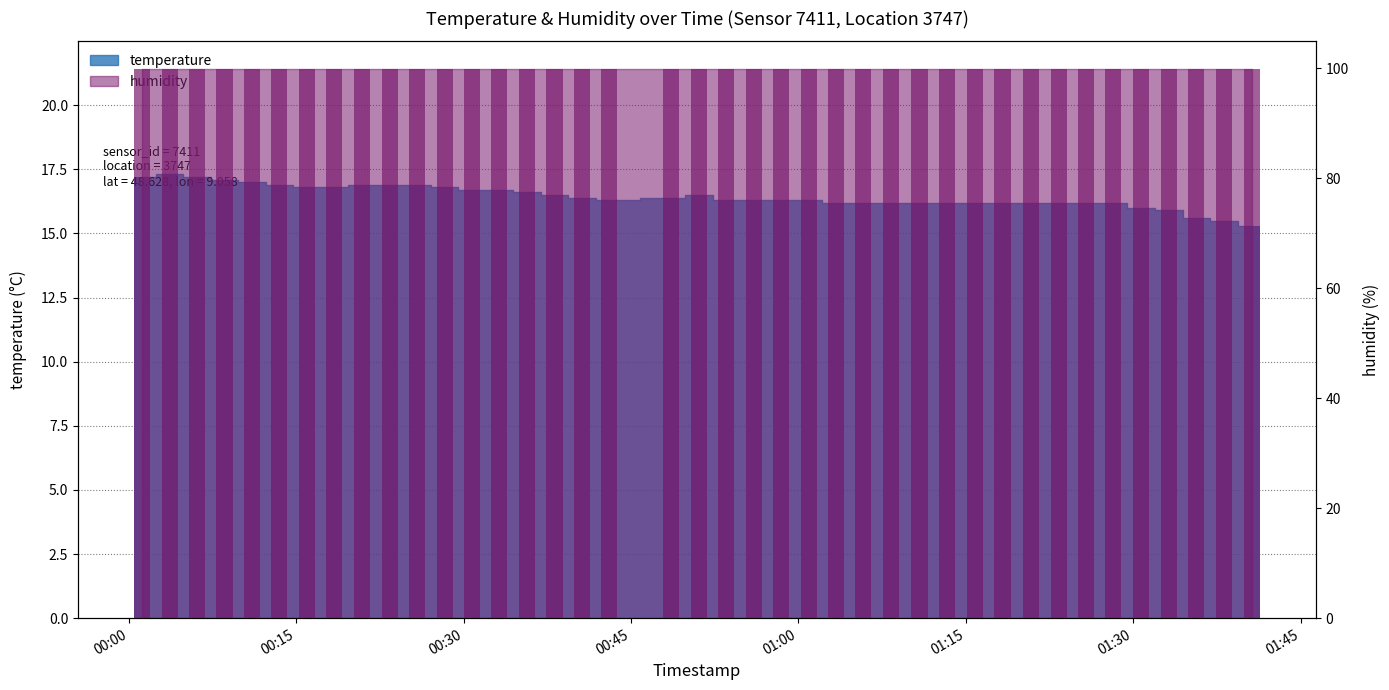

How many bars are there in total?

40